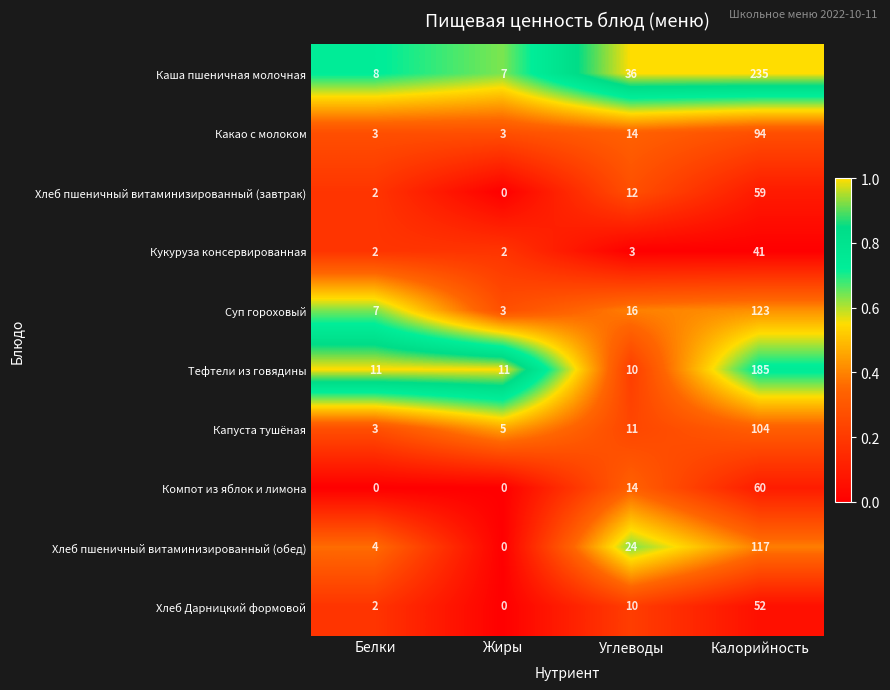

How many values in Хлеб Дарницкий формовой are above zero?

3